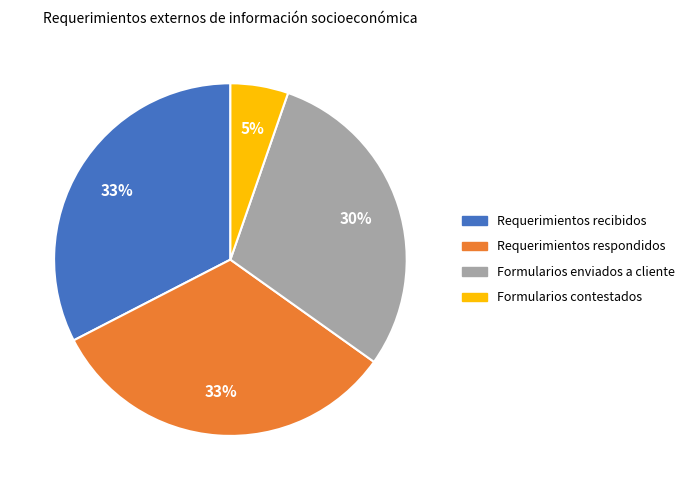

To the nearest percent, what is the average slice percentage?

25%